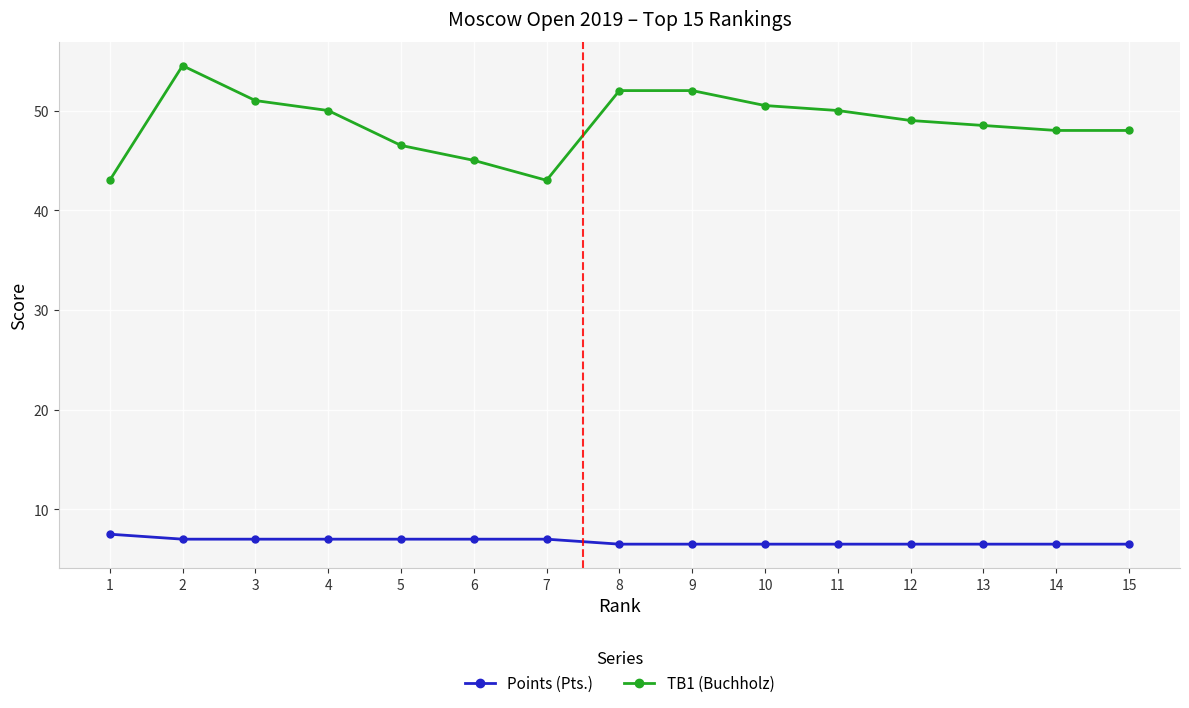

What is the maximum value shown in the chart?

54.5